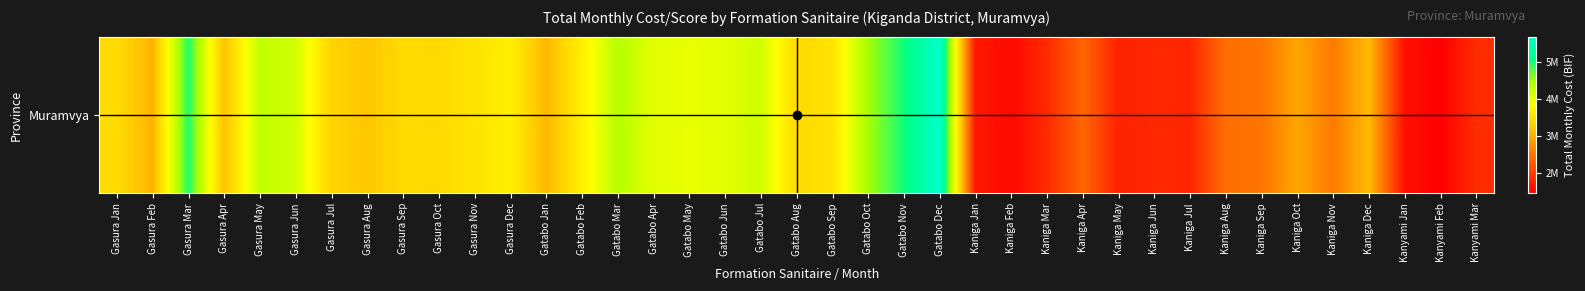

What is the change in value from Gatabo Jul to Kaniga Jul?

-2408799